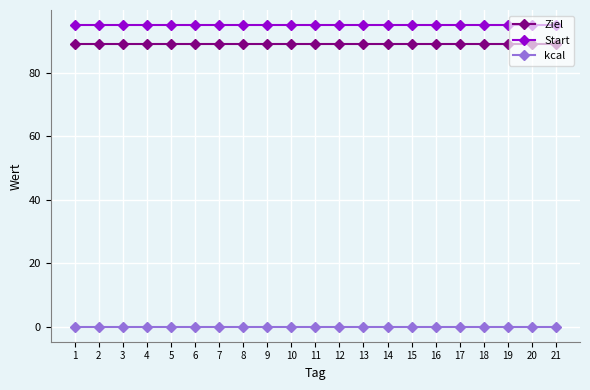

What is the difference between the highest and lowest values at 10?

95